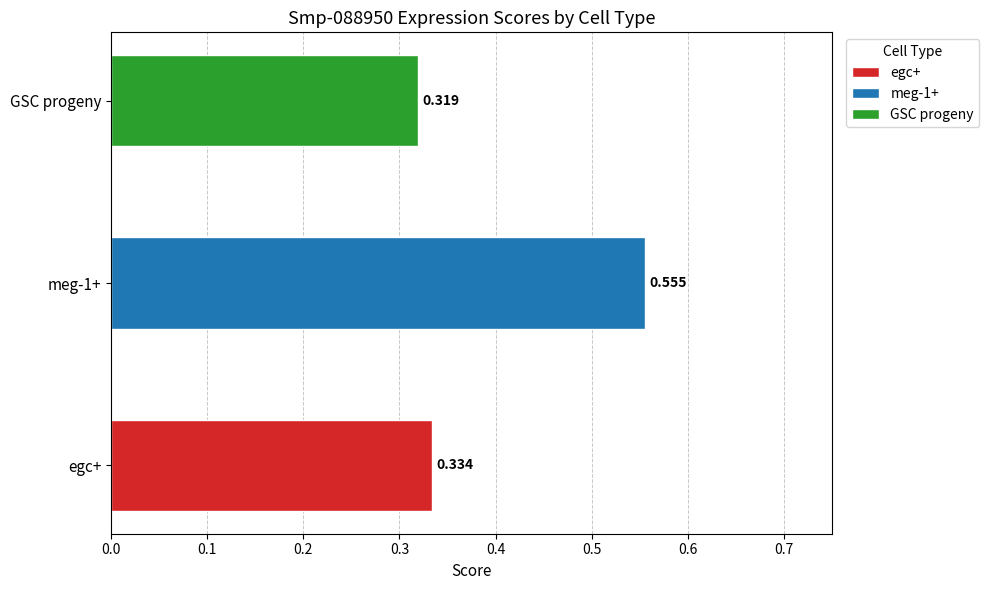

True or false: the data shows 0.2 at meg-1+.

False